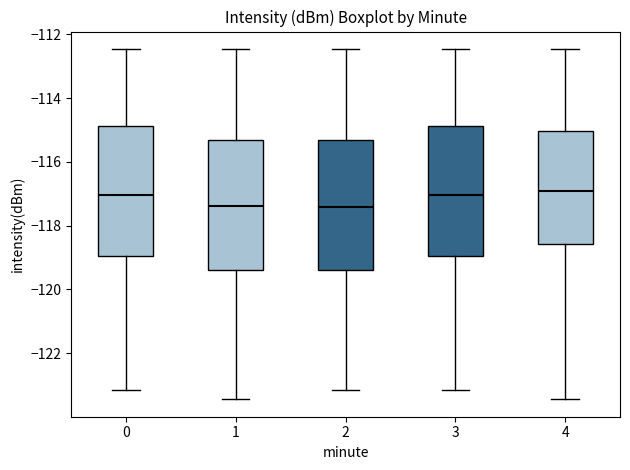

Where is the lower edge of the box at x = 1 on the y-axis? The values are not printed on the chart, so give them approximately, as read against the axis.

-119.4